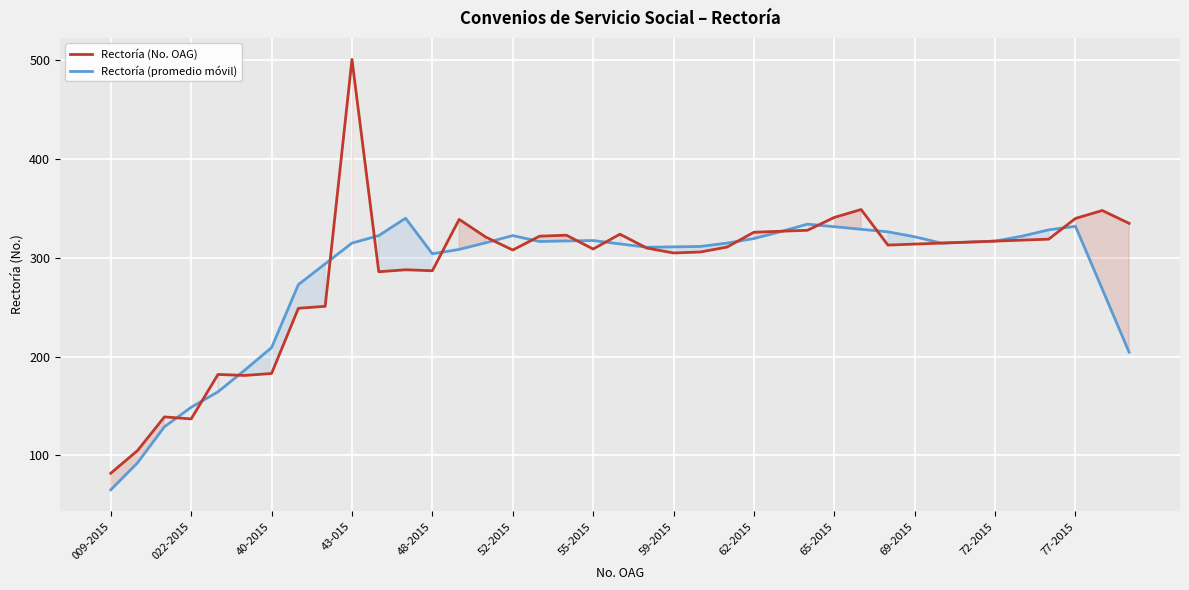

At which label is Rectoría (promedio móvil) closest to 202?

38